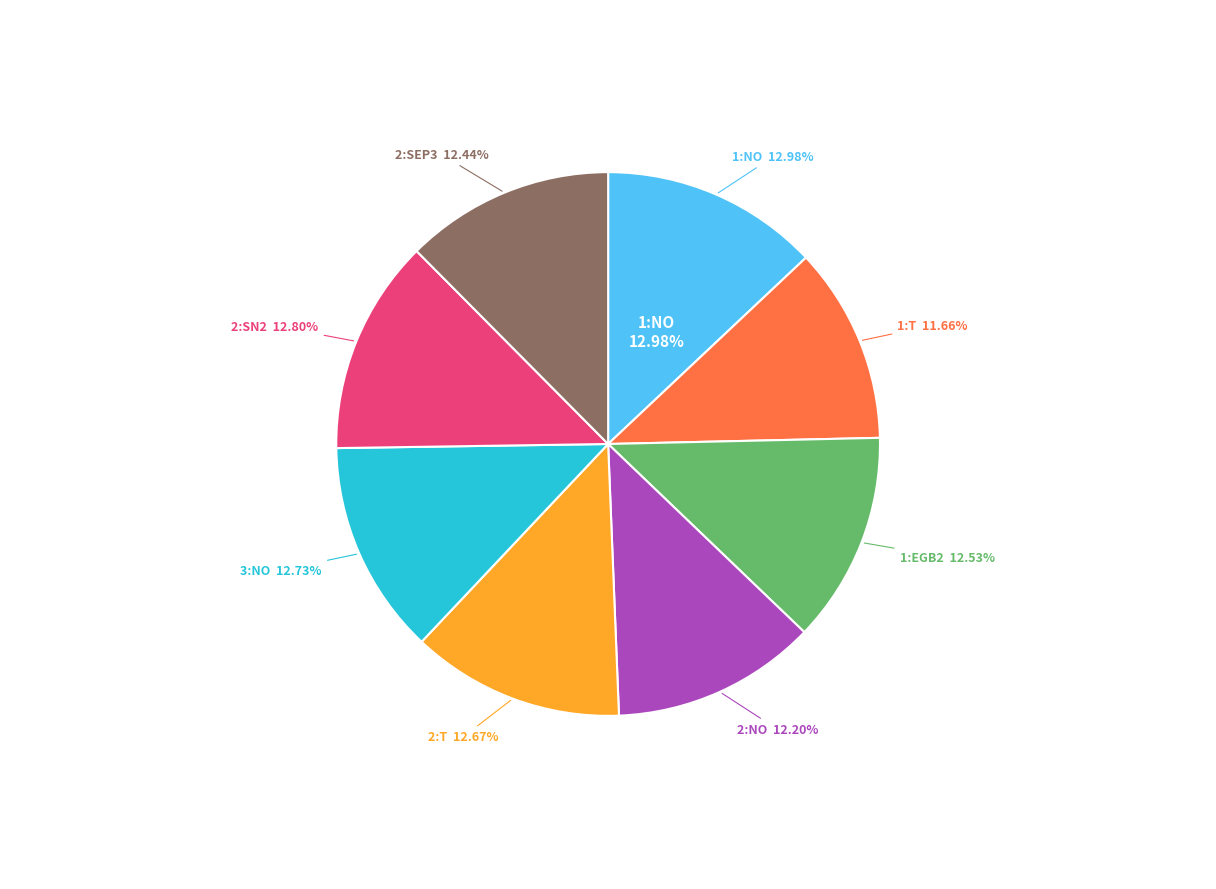

To the nearest percent, what percentage of the pie is 2:SN2?

13%